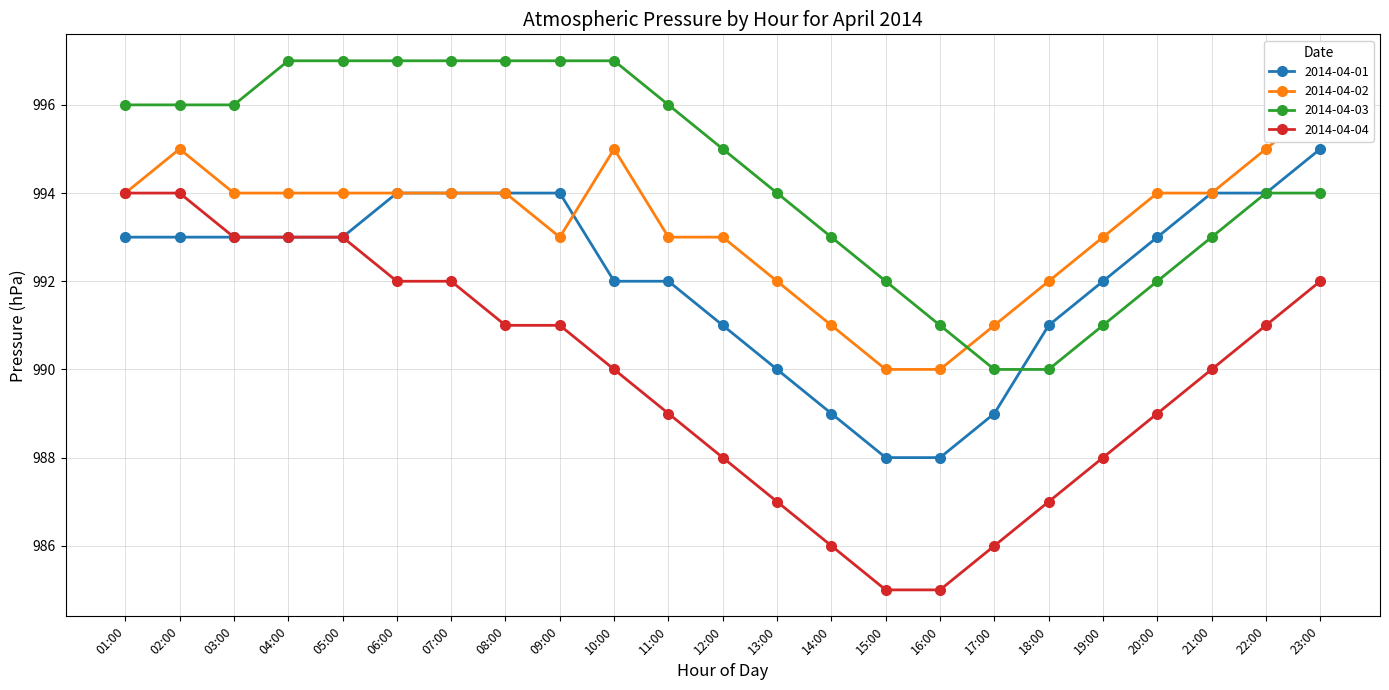

Reading left to right, list all the values displayed in this chart.

2014-04-01: 993	993	993	993	993	994	994	994	994	992	992	991	990	989	988	988	989	991	992	993	994	994	995
2014-04-02: 994	995	994	994	994	994	994	994	993	995	993	993	992	991	990	990	991	992	993	994	994	995	996
2014-04-03: 996	996	996	997	997	997	997	997	997	997	996	995	994	993	992	991	990	990	991	992	993	994	994
2014-04-04: 994	994	993	993	993	992	992	991	991	990	989	988	987	986	985	985	986	987	988	989	990	991	992